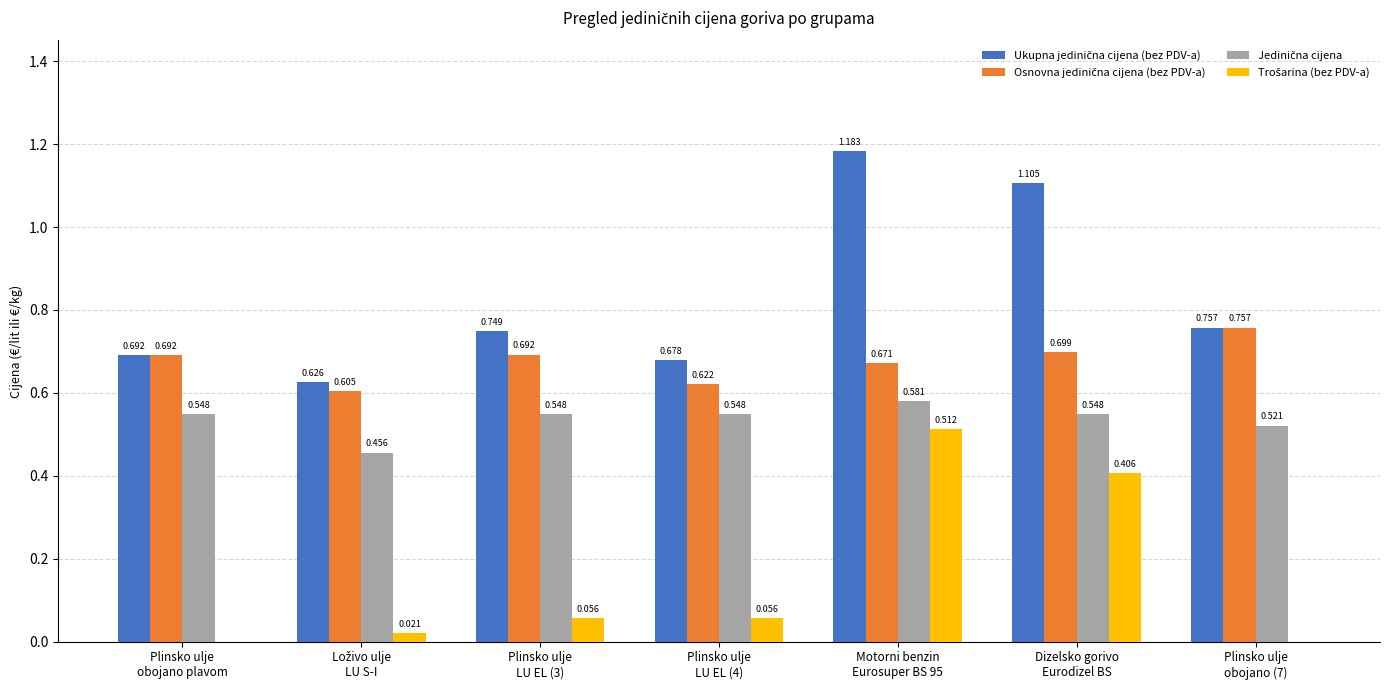

Which series has the widest spread of values?

Ukupna jedinična cijena (bez PDV-a)